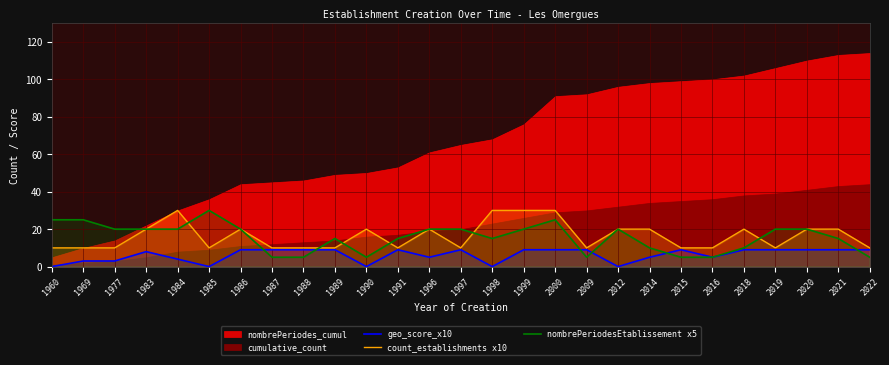

True or false: count_establishments x10 has a value of 30 at 1984.

True